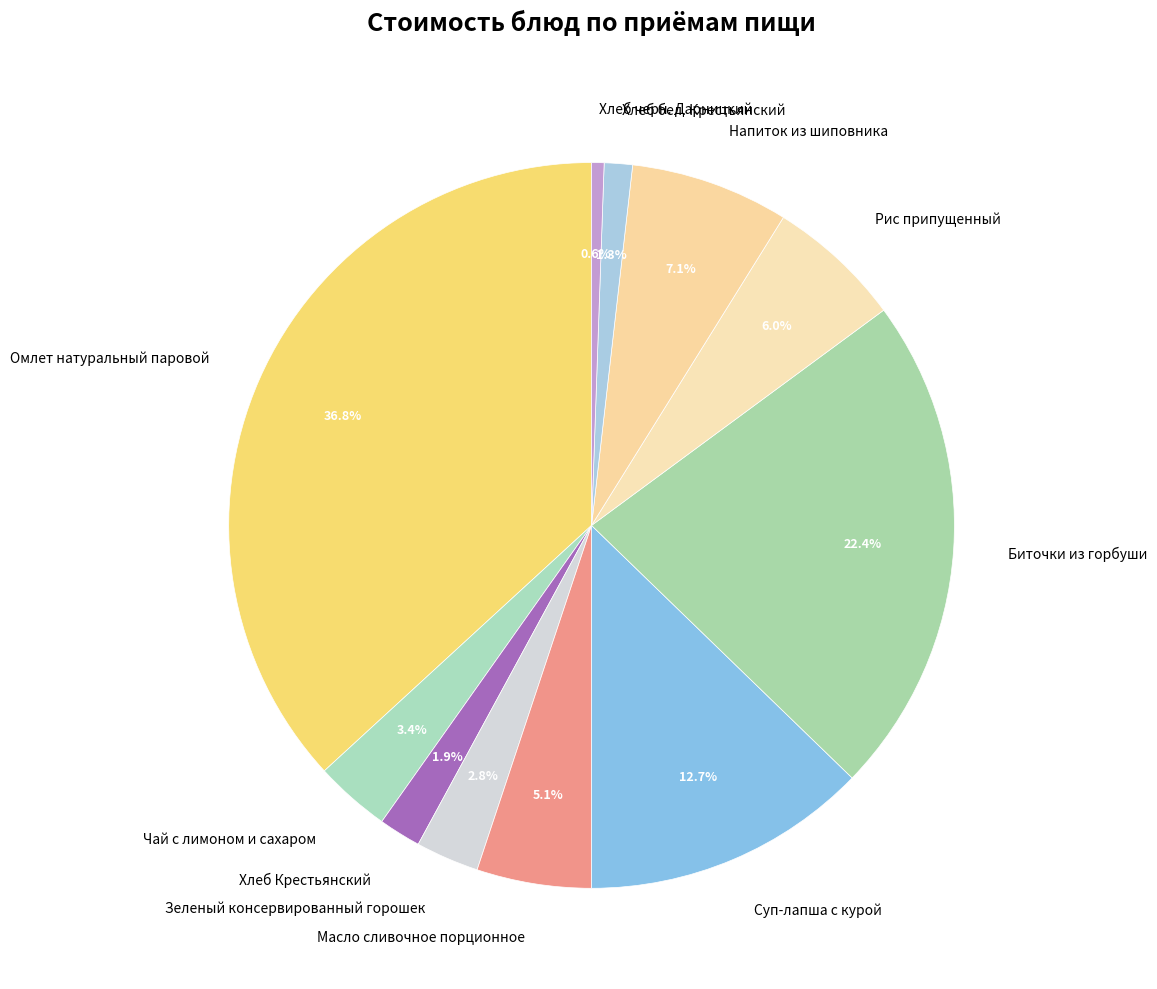

Rank the categories by value from lowest to highest.

Хлеб черн. Дарницкий, Хлеб бел. Крестьянский, Хлеб Крестьянский, Зеленый консервированный горошек, Чай с лимоном и сахаром, Масло сливочное порционное, Рис припущенный, Напиток из шиповника, Суп-лапша с курой, Биточки из горбуши, Омлет натуральный паровой